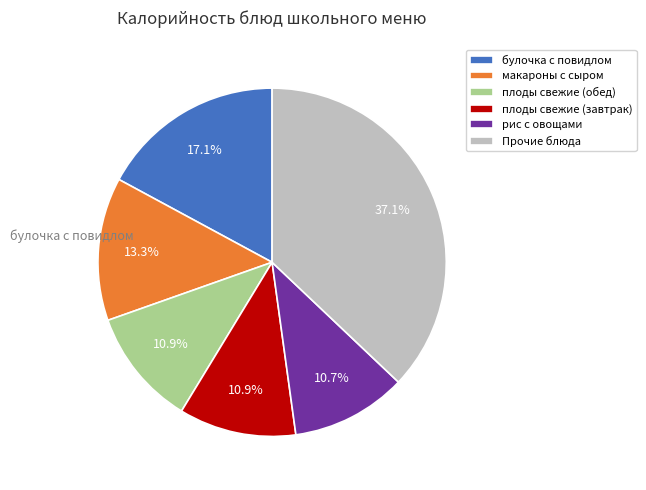

How many slices are in this pie chart?

6